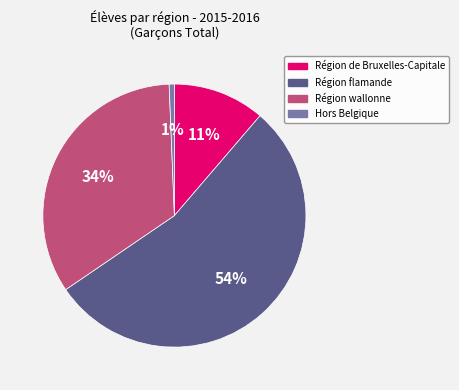

To the nearest percent, what is the difference between the Région de Bruxelles-Capitale and Région flamande slice percentages?

43%